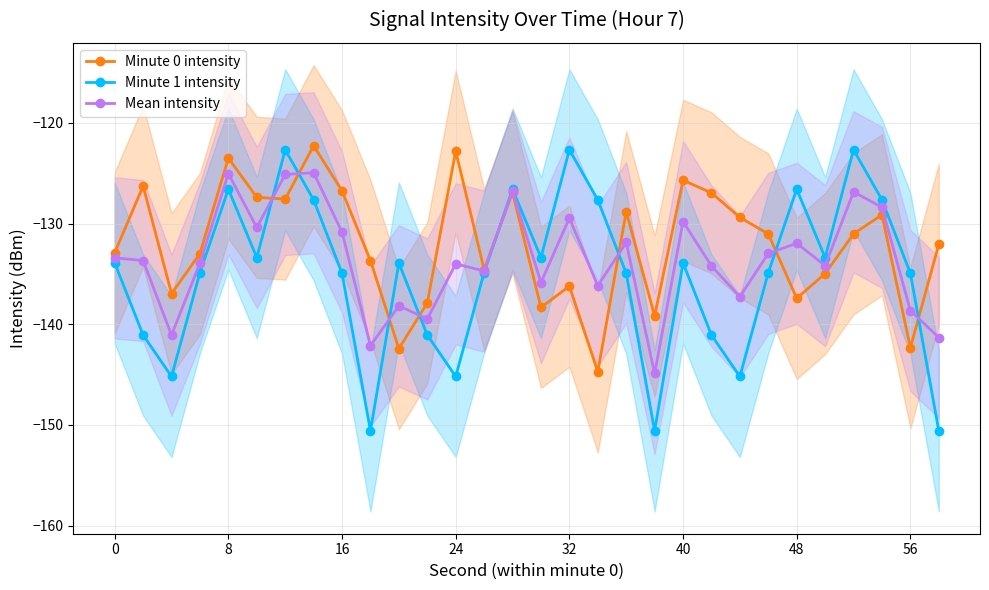

Reading left to right, extract all data points from this chart.

Minute 0 intensity: -132.9	-126.3	-137.0	-133.0	-123.5	-127.4	-127.6	-122.3	-126.8	-133.7	-142.4	-137.9	-122.8	-134.6	-126.9	-138.3	-136.2	-144.7	-128.8	-139.2	-125.7	-126.9	-129.4	-131.0	-137.4	-135.0	-131.0	-129.1	-142.3	-132.1
Minute 1 intensity: -133.9	-141.1	-145.2	-134.9	-126.6	-133.4	-122.7	-127.6	-134.9	-150.6	-133.9	-141.1	-145.2	-134.9	-126.6	-133.4	-122.7	-127.6	-134.9	-150.6	-133.9	-141.1	-145.2	-134.9	-126.6	-133.4	-122.7	-127.6	-134.9	-150.6
Mean intensity: -133.4	-133.7	-141.1	-133.9	-125.0	-130.4	-125.1	-125.0	-130.8	-142.1	-138.2	-139.5	-134.0	-134.7	-126.7	-135.9	-129.4	-136.2	-131.9	-144.9	-129.8	-134.2	-137.3	-133.0	-132.0	-134.2	-126.8	-128.4	-138.6	-141.3